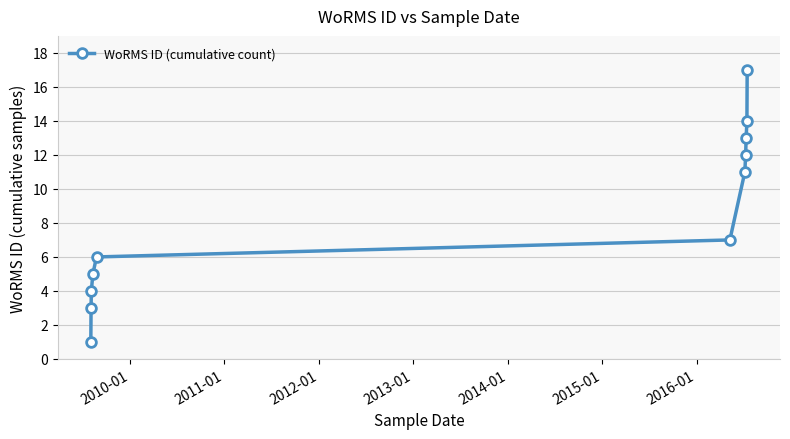

What is the maximum value shown in the chart?

17